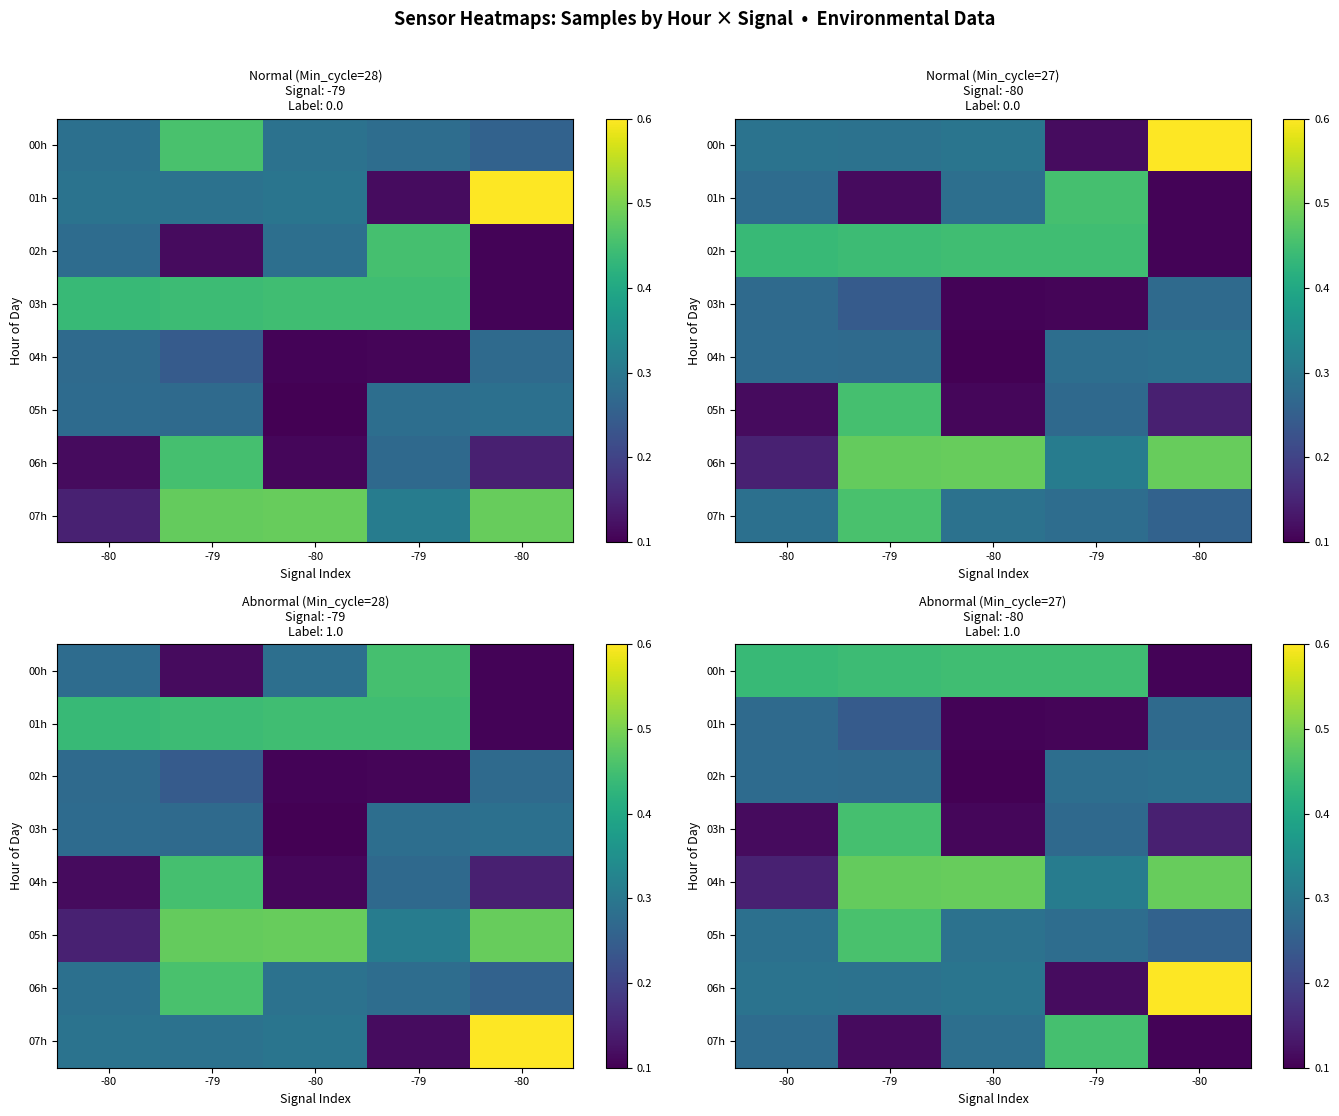

At which category does the chart reach its minimum across all series?

-80